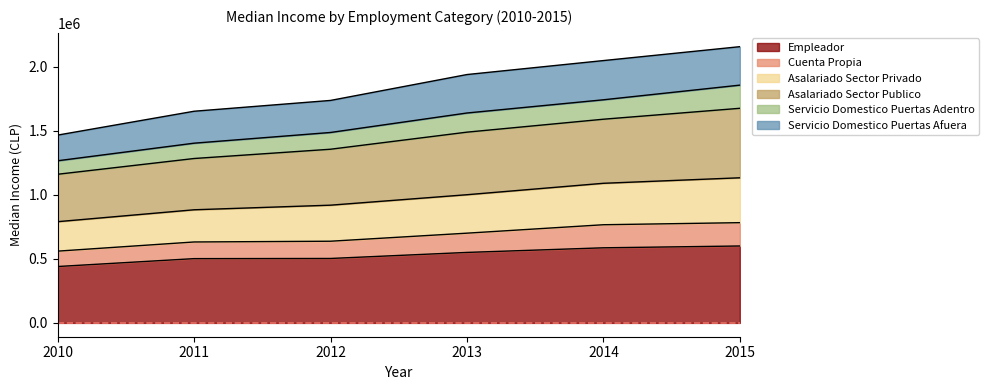

What is the value of the Empleador point at the 5th from the left?

586045